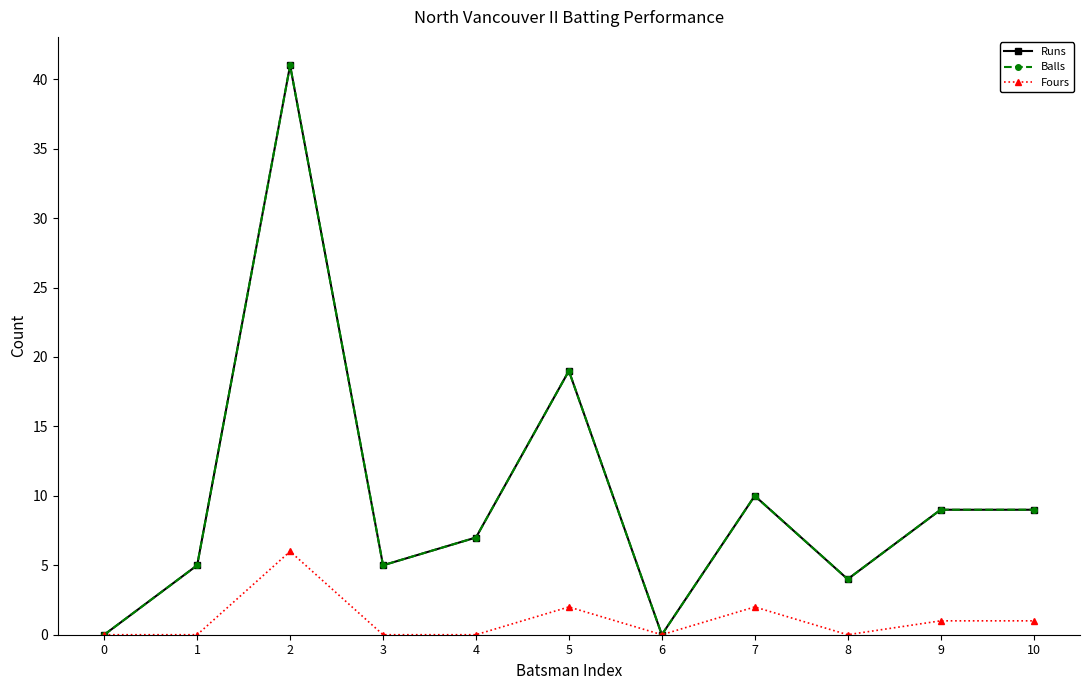

Reading right to left, list all the values displayed in this chart.

Runs: 9	9	4	10	0	19	7	5	41	5	0
Balls: 9	9	4	10	0	19	7	5	41	5	0
Fours: 1	1	0	2	0	2	0	0	6	0	0